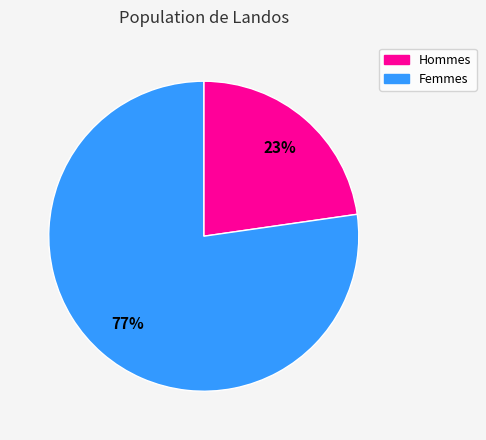

The Hommes slice represents 35% of the pie. True or false?

False